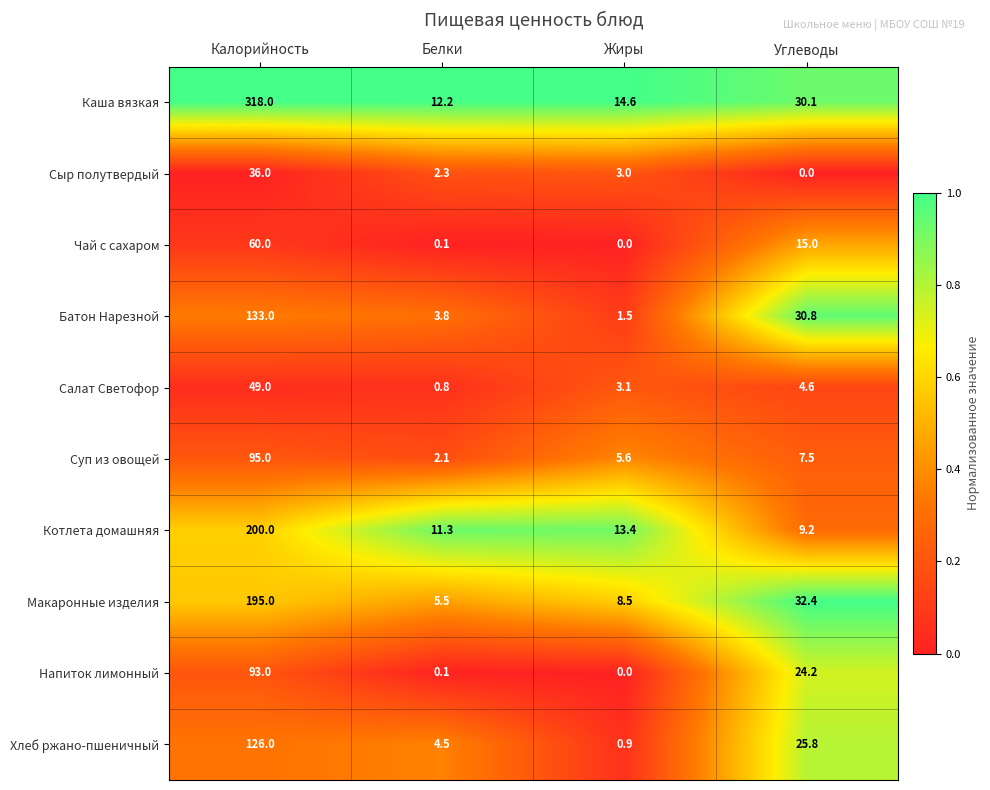

Is the value of Котлета домашняя at Калорийность greater than the value of Чай с сахаром at Углеводы?

Yes